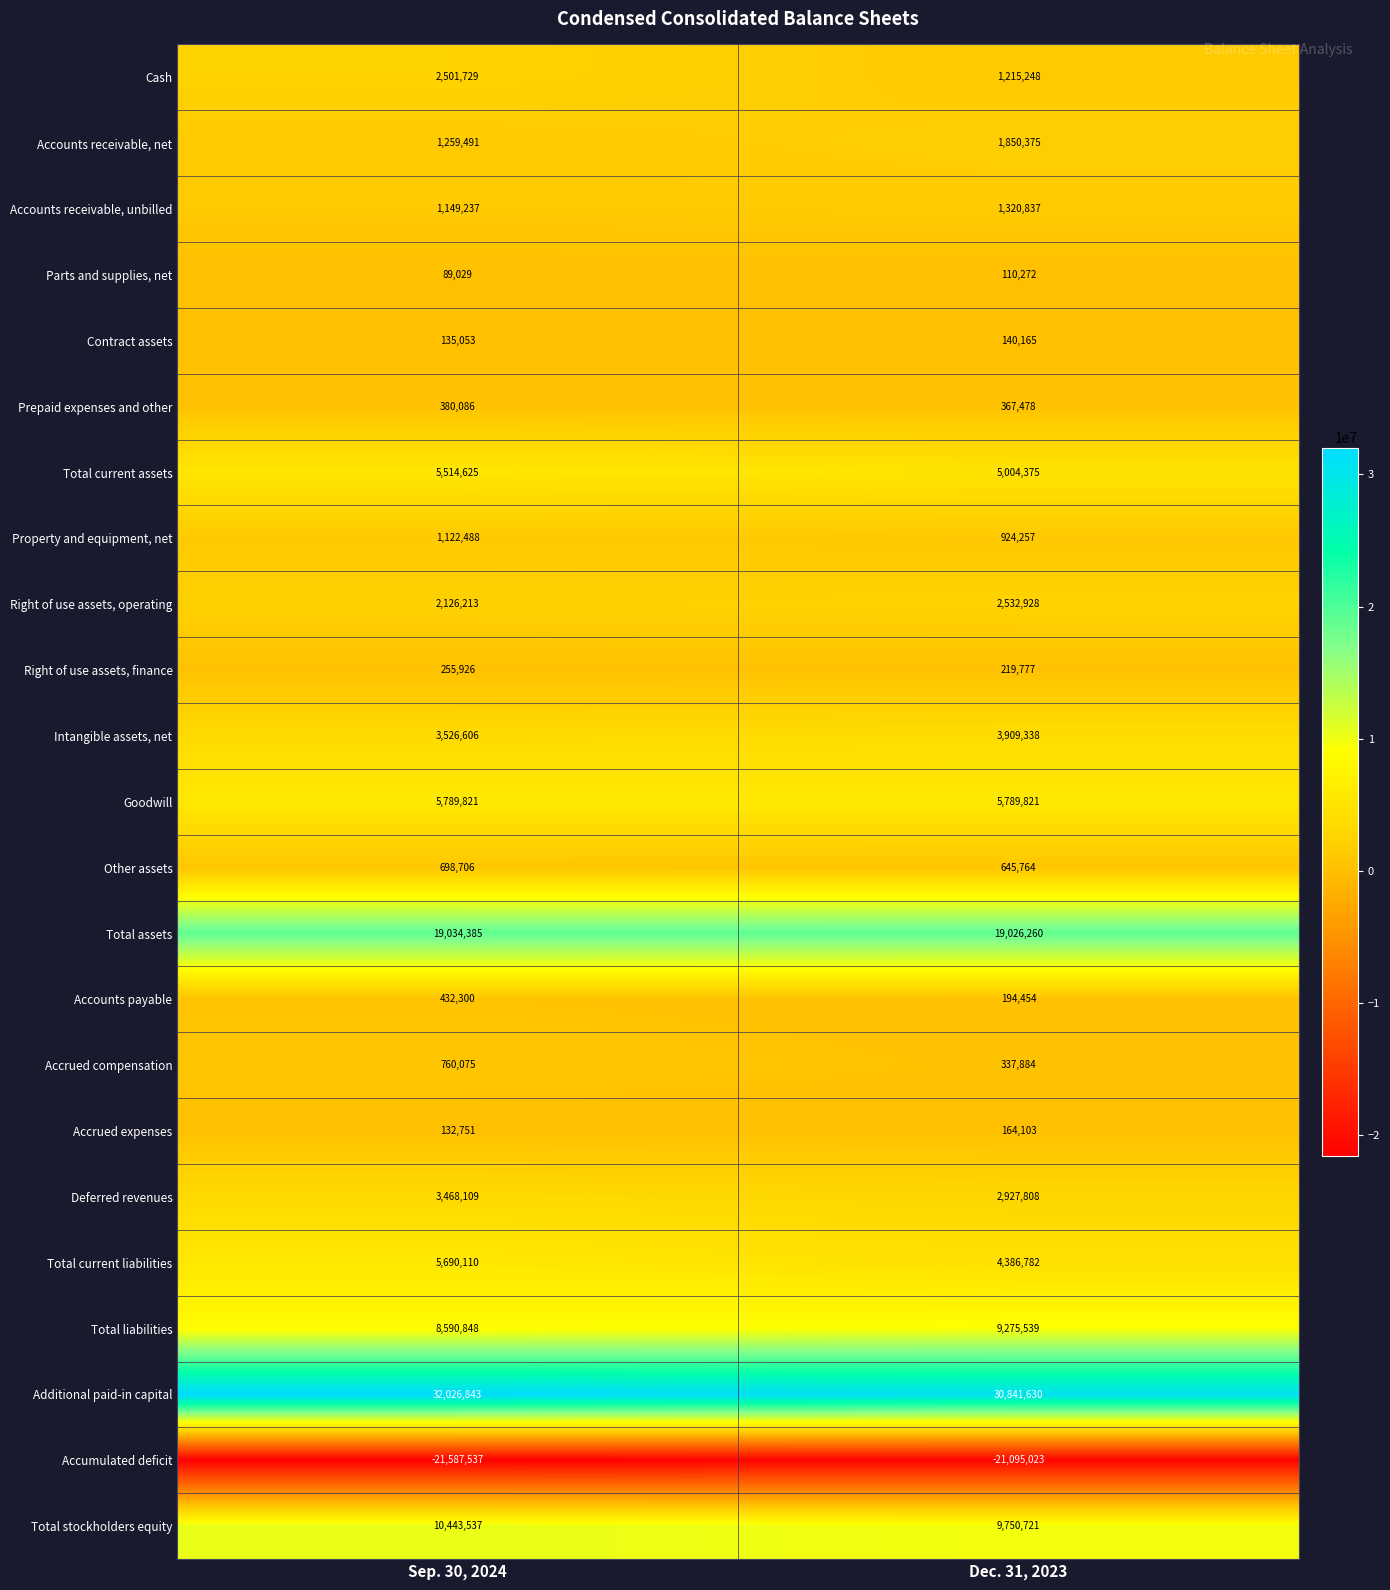

What is the difference between the highest and lowest values at Sep. 30, 2024?

53614380